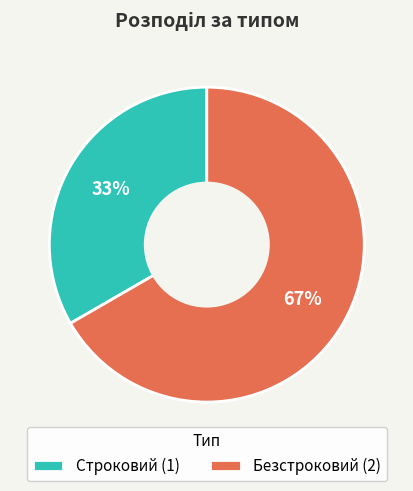

Which category has the biggest portion of the pie?

Безстроковий